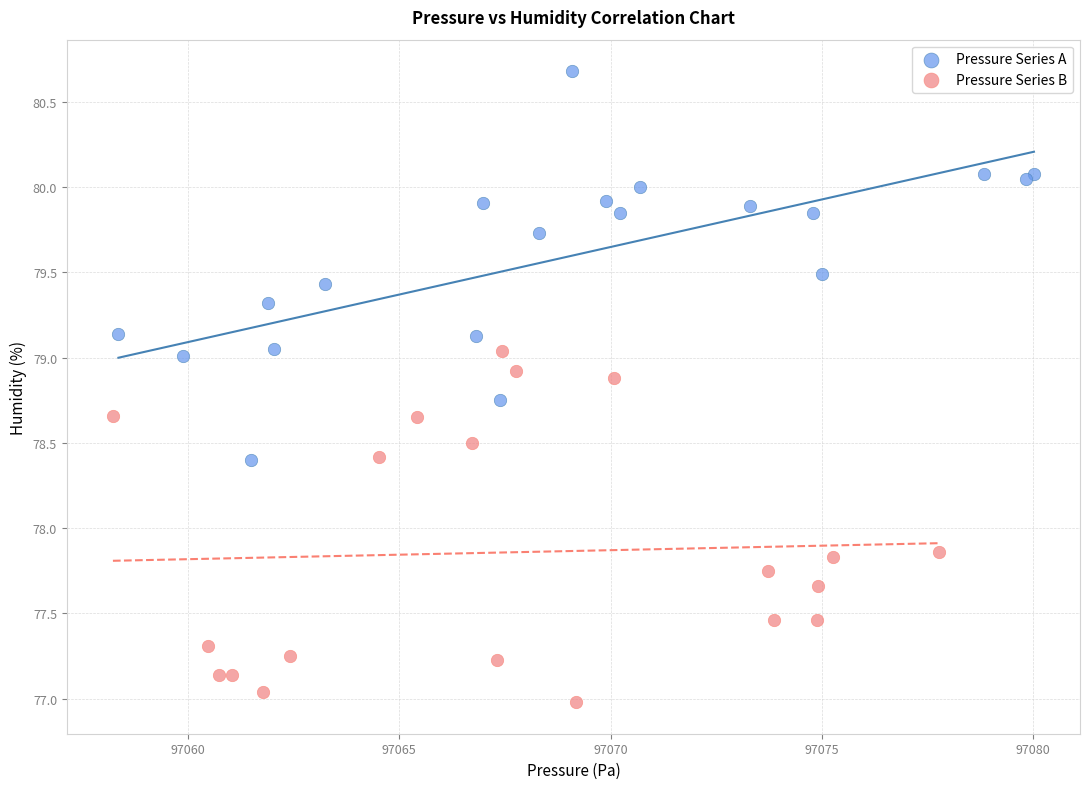

Which series contains the lowest Y value?

Pressure Series B